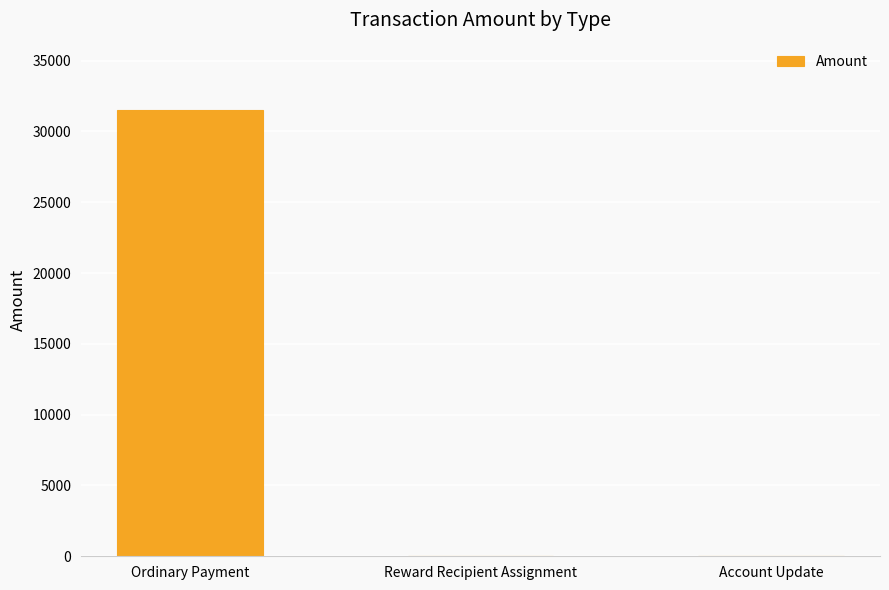

Reading left to right, extract all data points from this chart.

Ordinary Payment=31541.5	Reward Recipient Assignment=0.0	Account Update=0.0